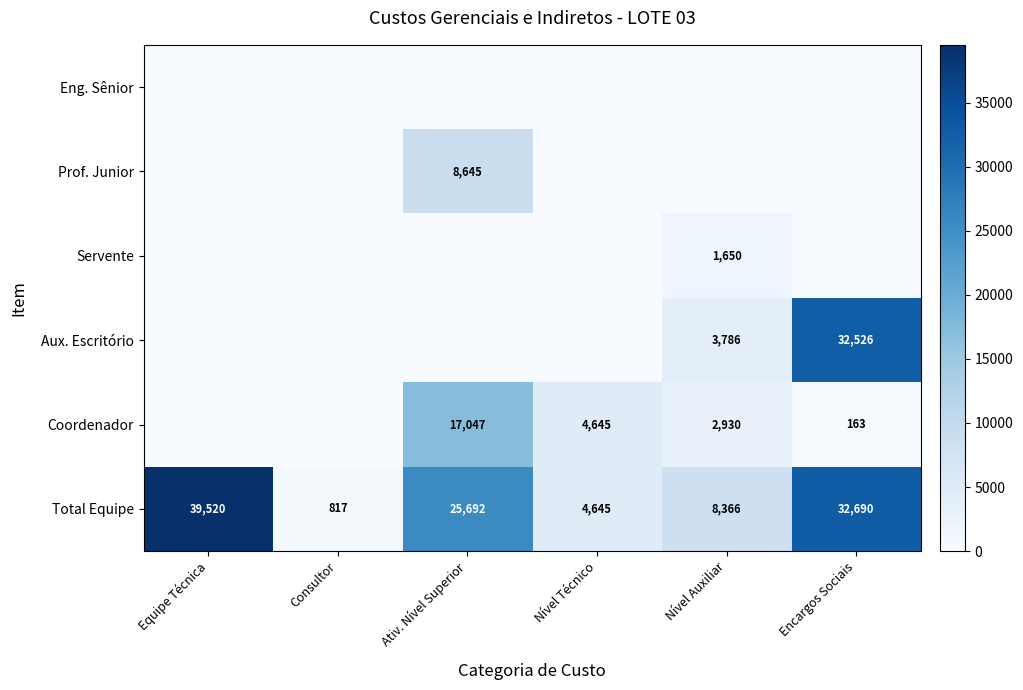

What is the difference between the maximum and second lowest values in the Total Equipe series?

34875